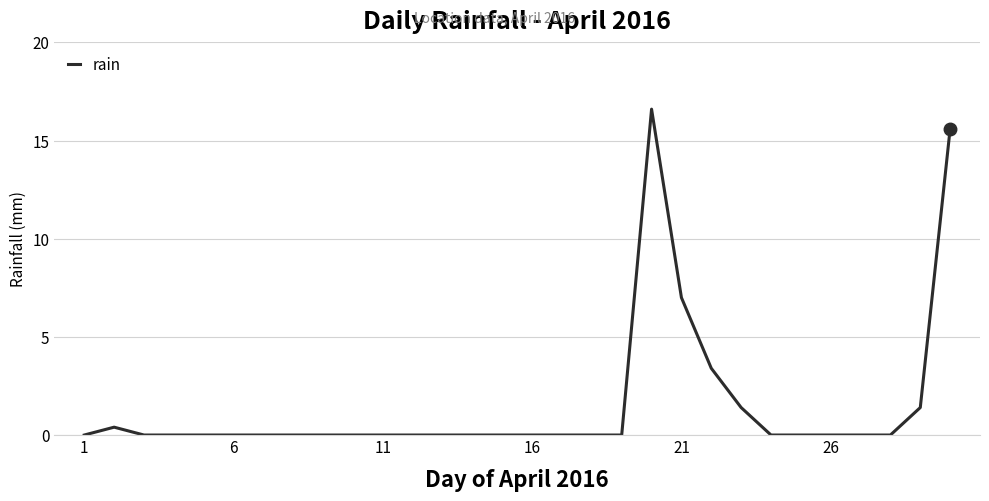

True or false: there are more than 1 points higher than both neighbors.

True